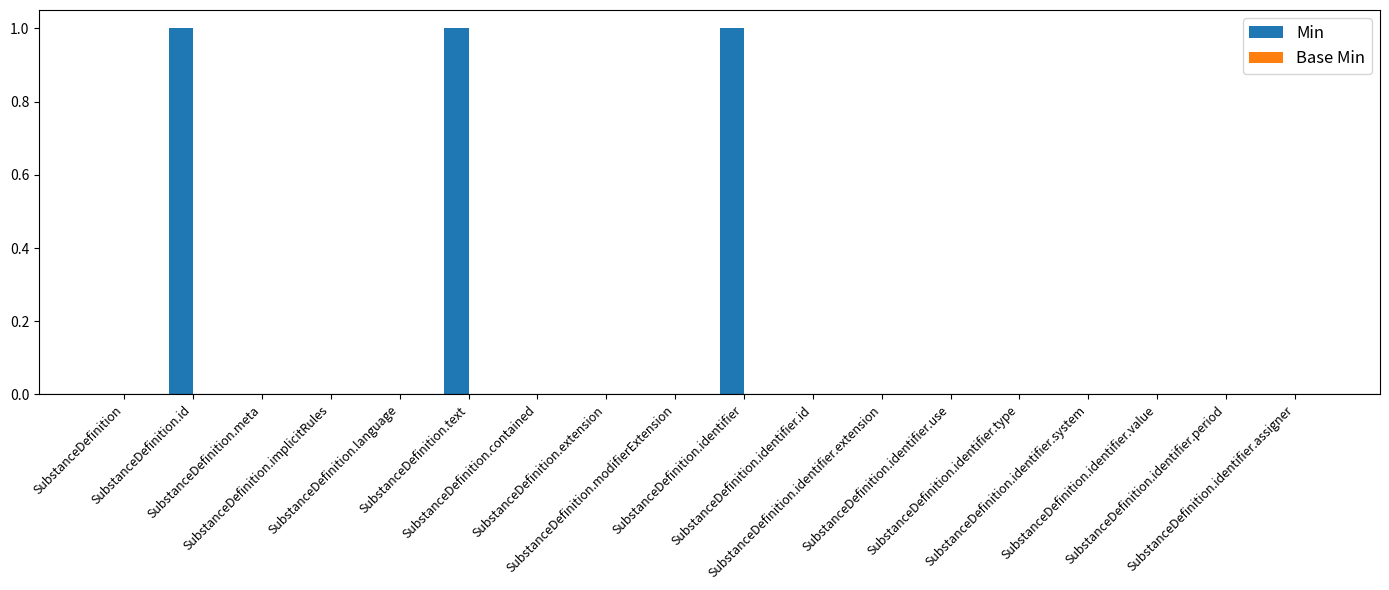

What is the sum of all values?

3